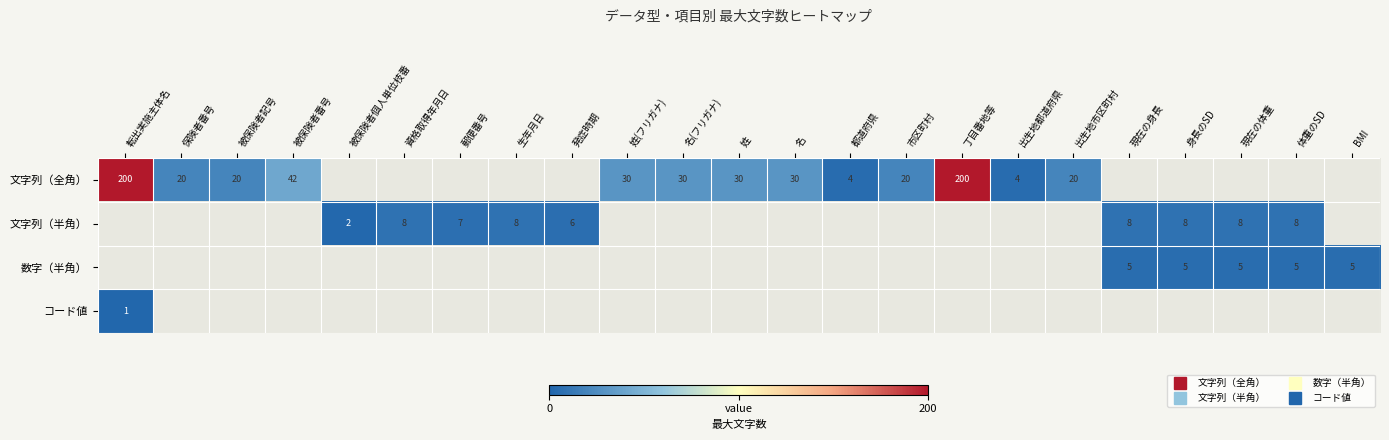

Which series has the largest range (max minus min)?

文字列（全角）